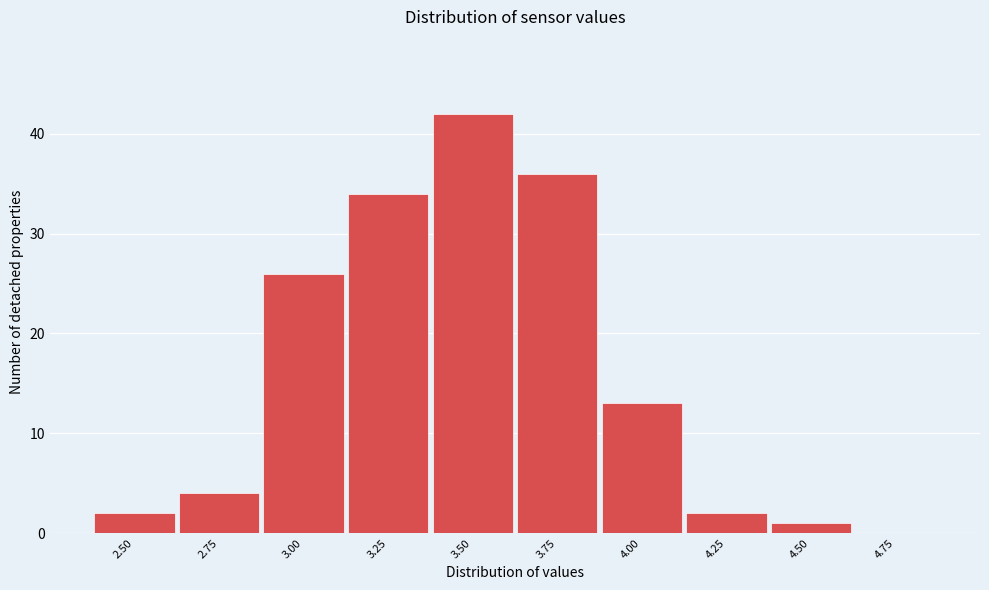

Reading left to right, transcribe all the data shown in this chart.

2.50=2	2.75=4	3.00=26	3.25=34	3.50=42	3.75=36	4.00=13	4.25=2	4.50=1	4.75=0